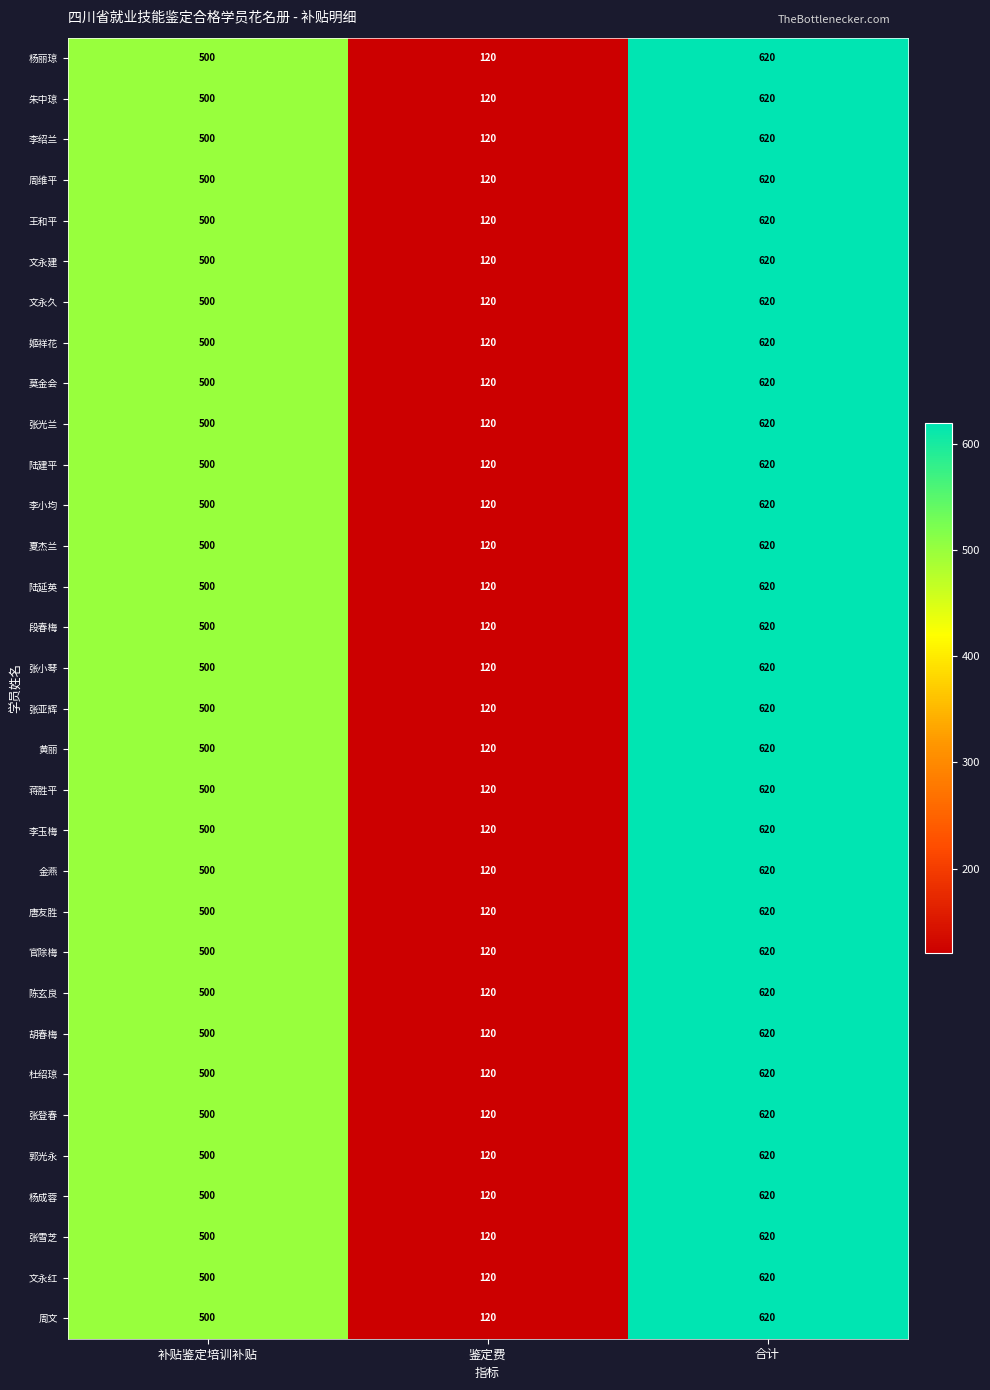

At how many categories does at least one series exceed 403?

2